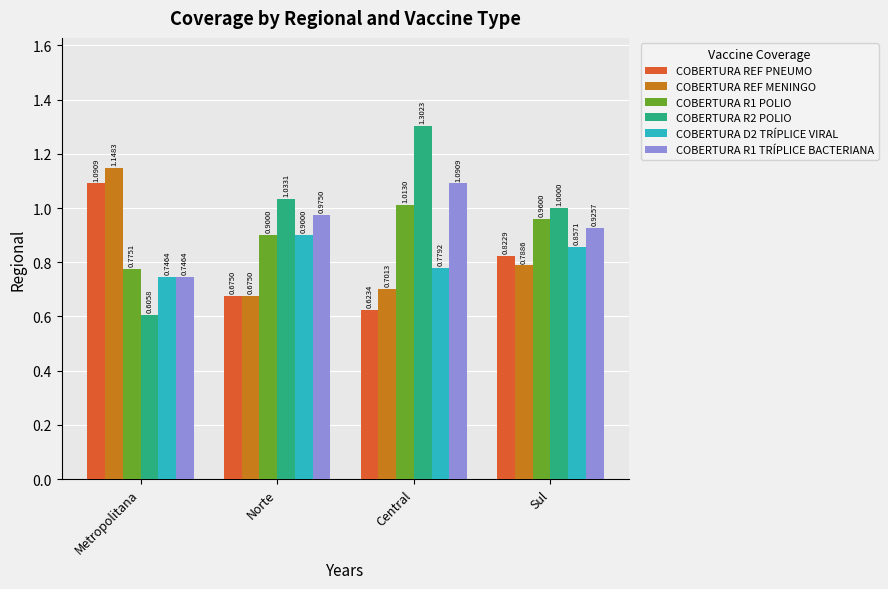

At Central, list the series in order from largest to smallest.

COBERTURA R2 POLIO, COBERTURA R1 TRÍPLICE BACTERIANA, COBERTURA R1 POLIO, COBERTURA D2 TRÍPLICE VIRAL, COBERTURA REF MENINGO, COBERTURA REF PNEUMO